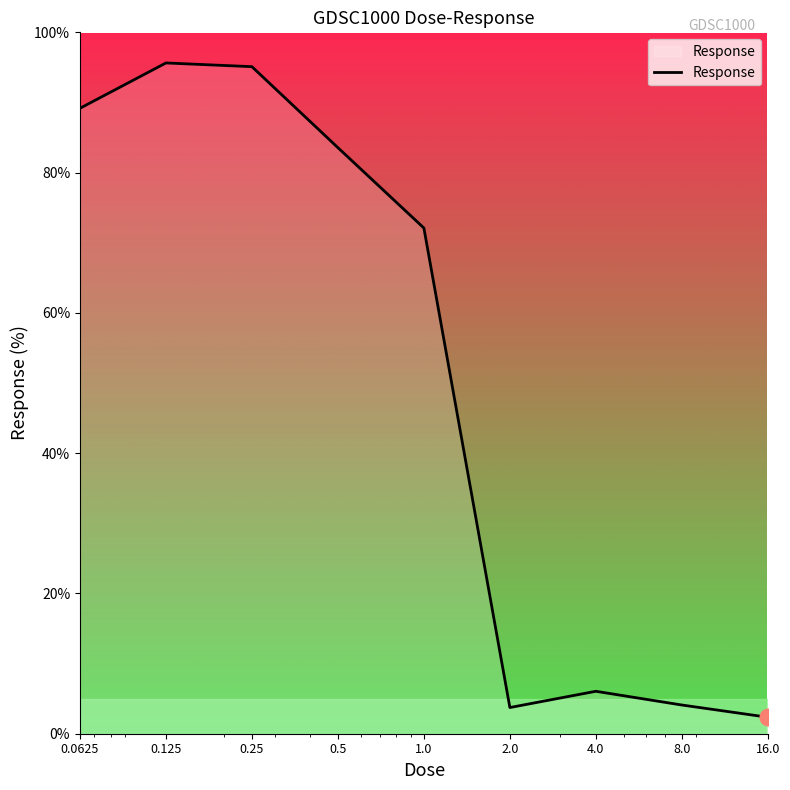

How many interior local valleys (lower than both neighbors) does the data have?

1